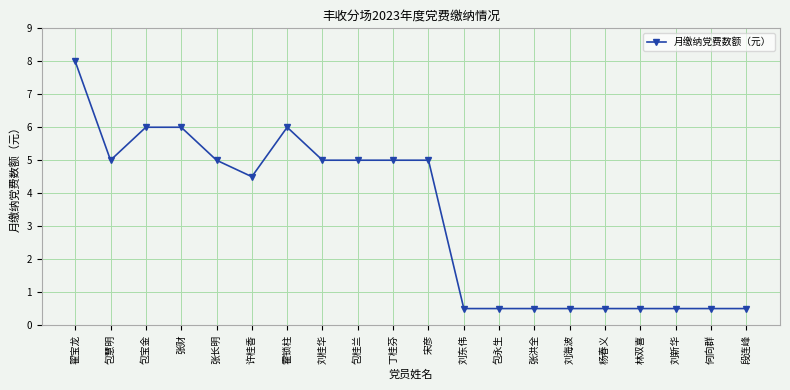

Which has a higher value, 段连峰 or 霍锁柱?

霍锁柱